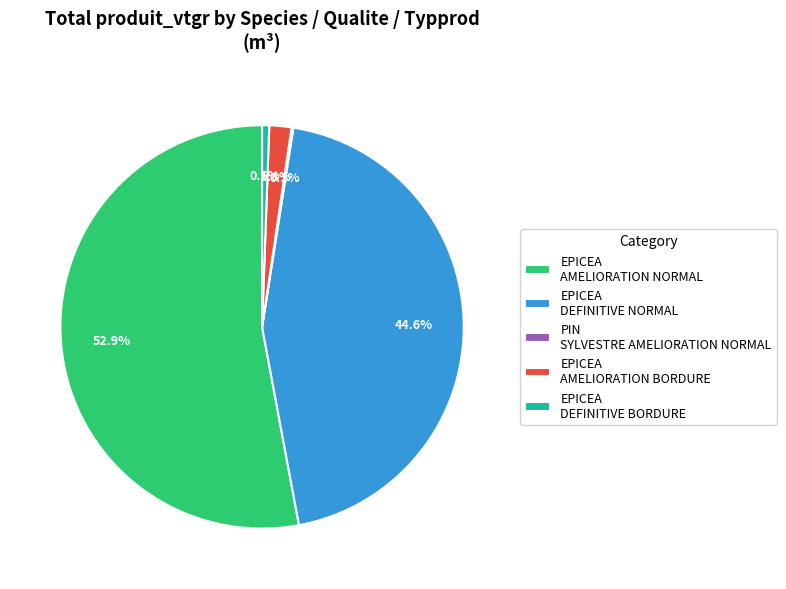

Combined, do EPICEA DEFINITIVE NORMAL and EPICEA AMELIORATION BORDURE account for over 50%?

No